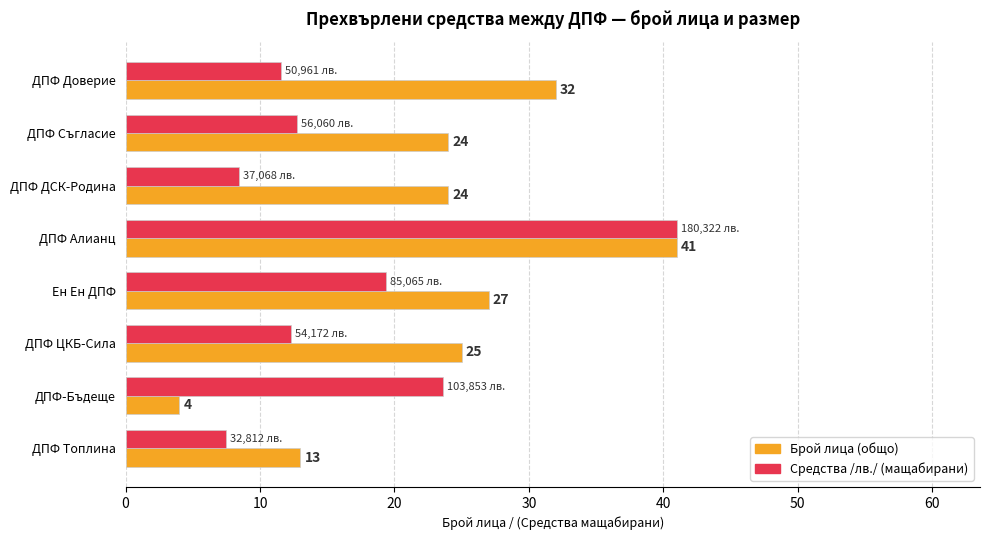

What is the minimum value shown in the chart?

4.0